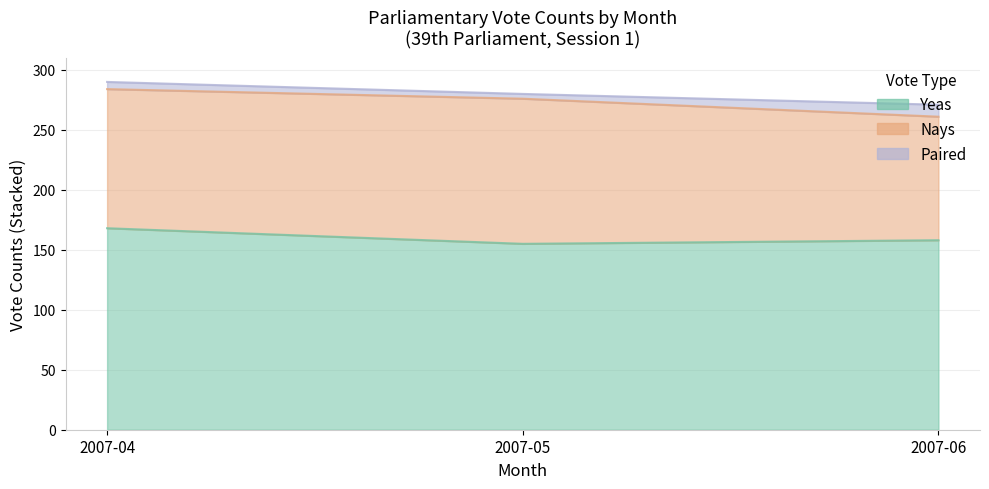

At which category is the sum across all series the highest?

2007-04